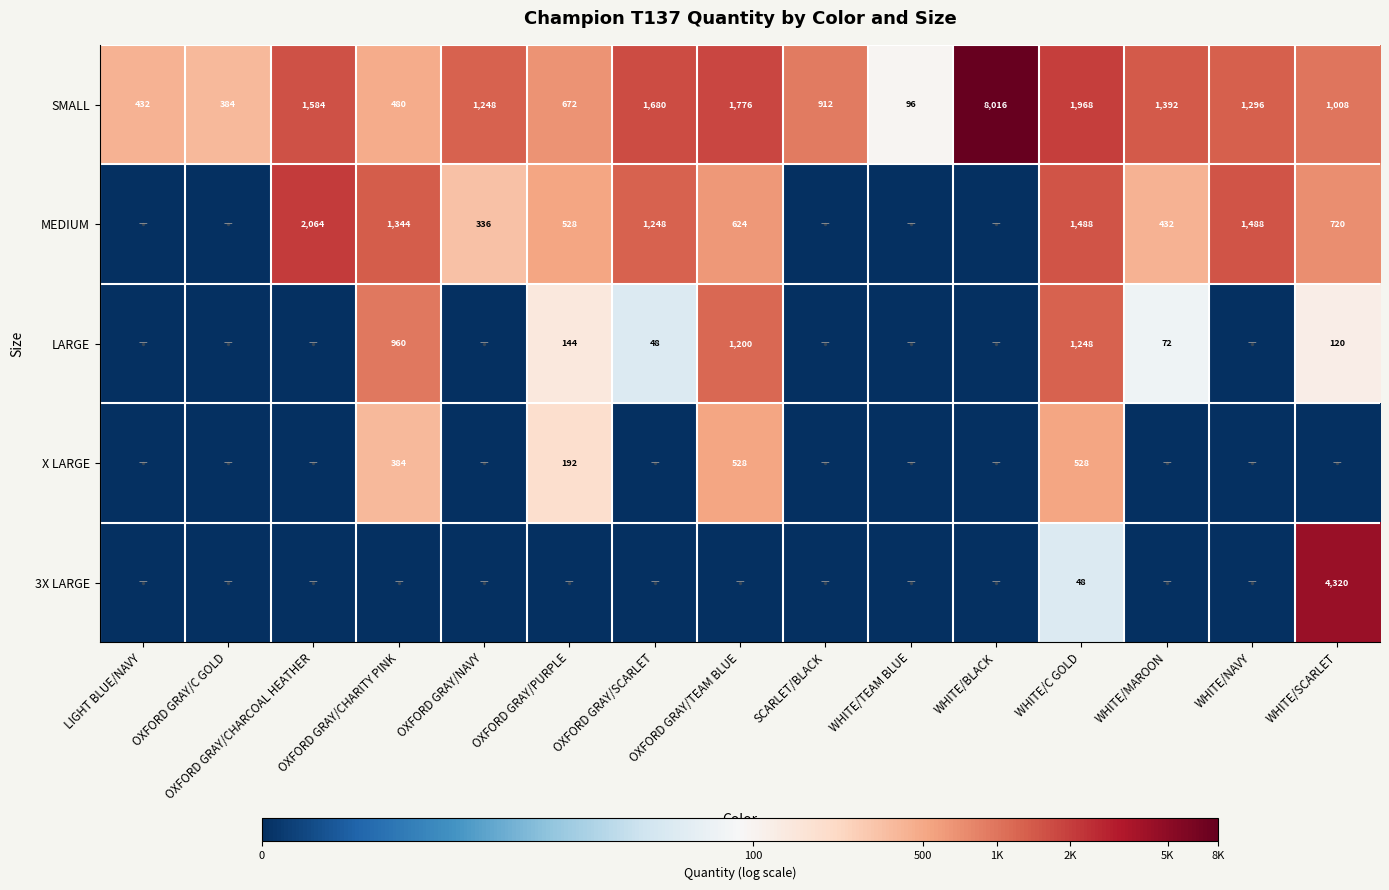

Is the value of LARGE at WHITE/SCARLET greater than the value of SMALL at WHITE/NAVY?

No